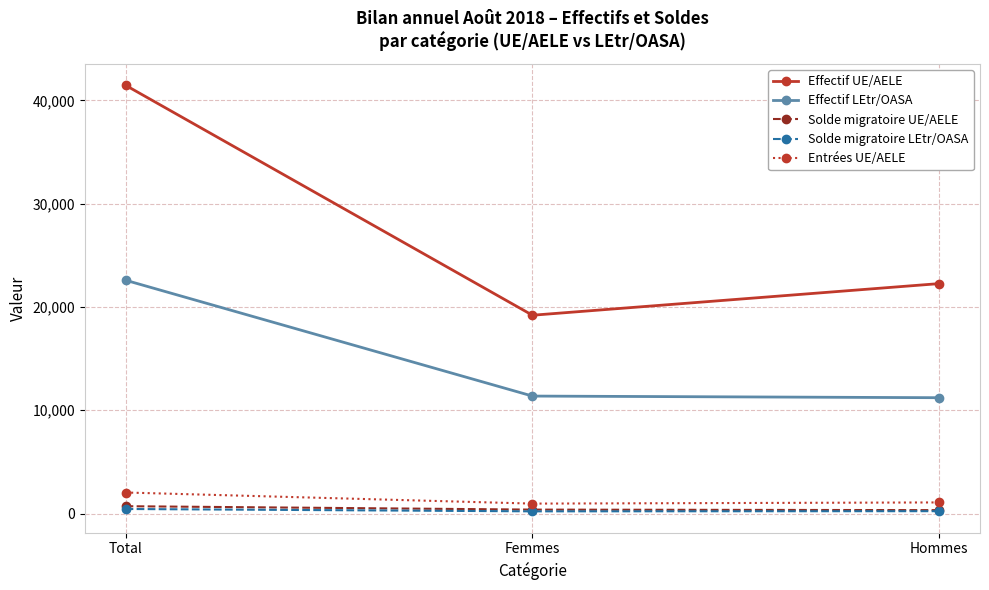

True or false: Entrées UE/AELE has a value of 2036 at Total.

True